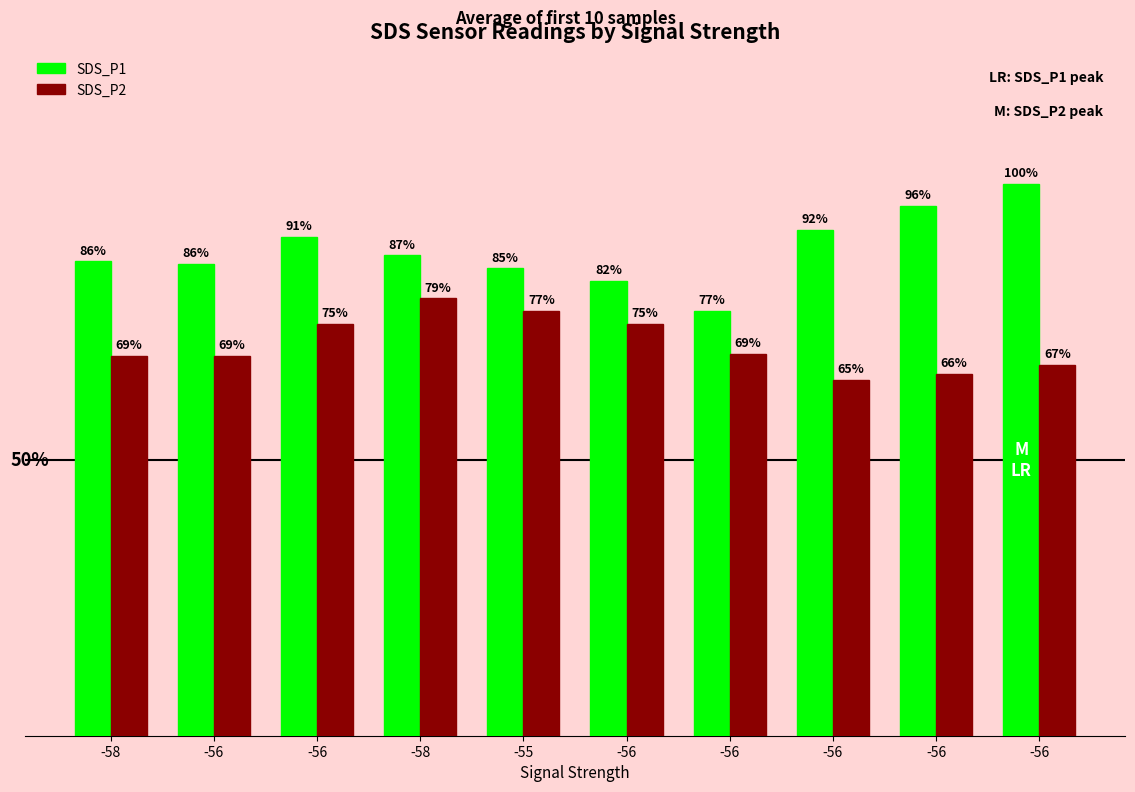

What are all the series names shown in the legend?

SDS_P1, SDS_P2